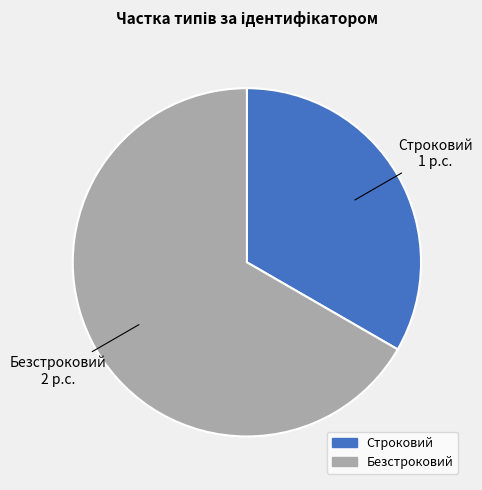

Does Строковий account for over 50% of the chart?

No